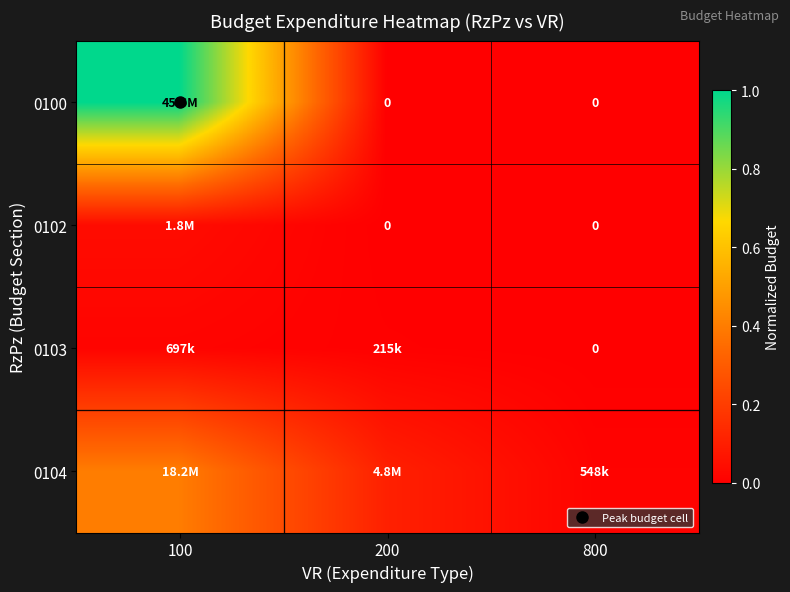

Where is 0102 nearest to the value 0?

200